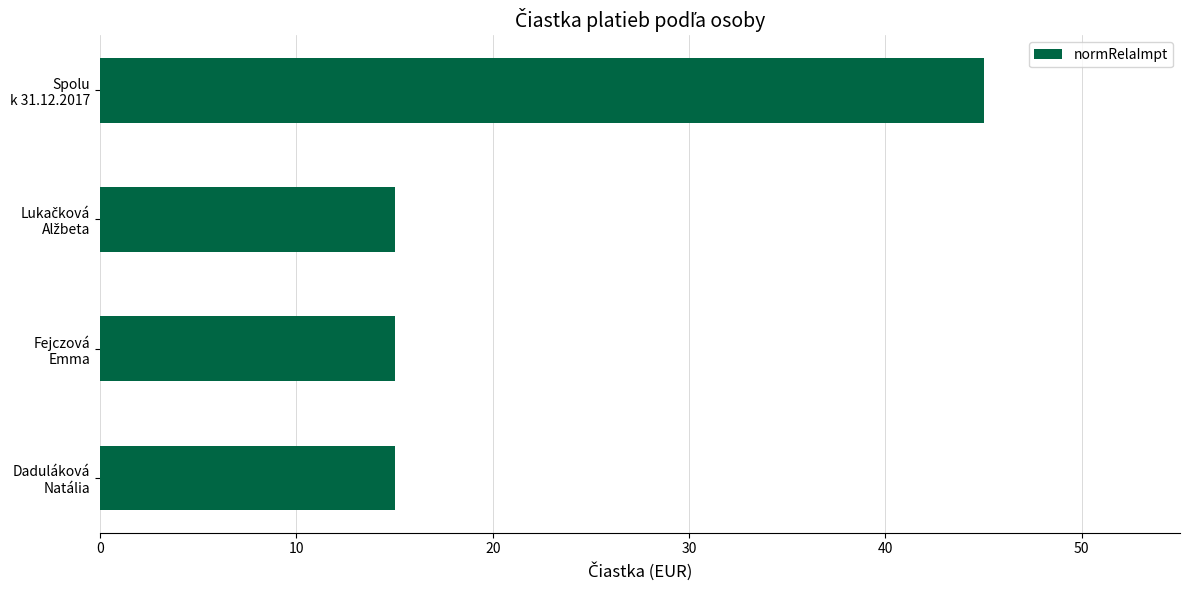

What is the difference between the maximum and minimum values?

30